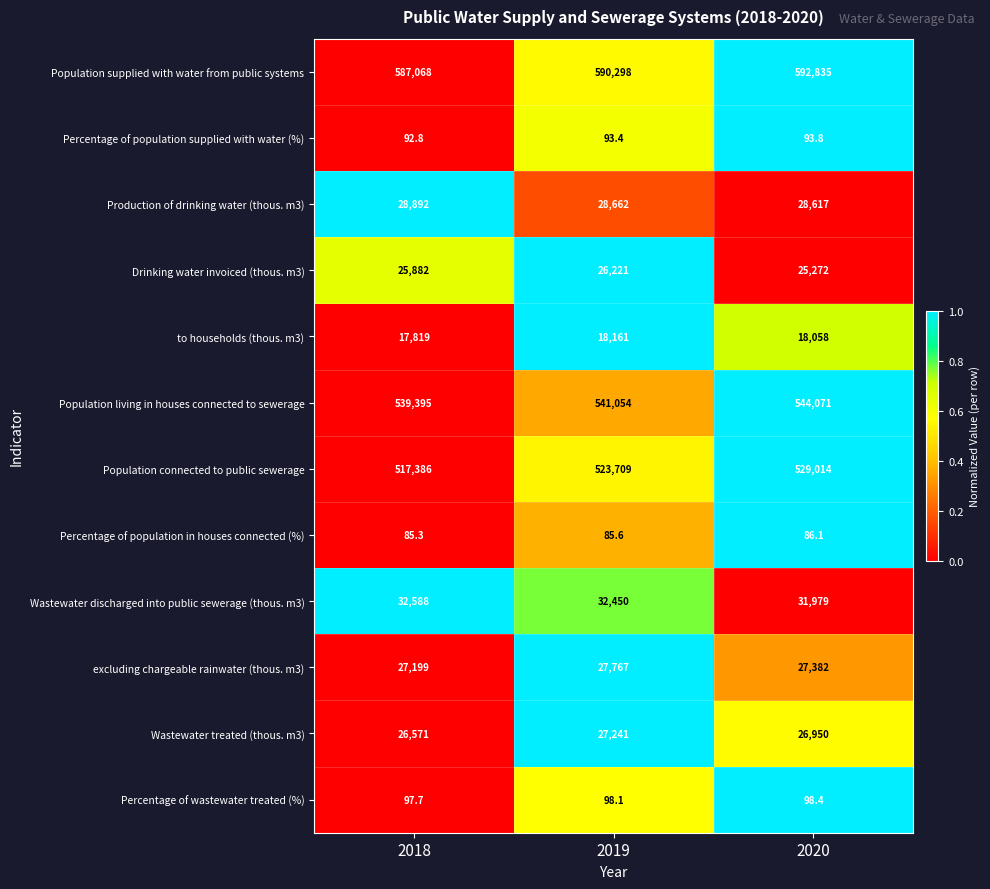

How many values in the Wastewater discharged into public sewerage (thous. m3) series are below 32450?

1